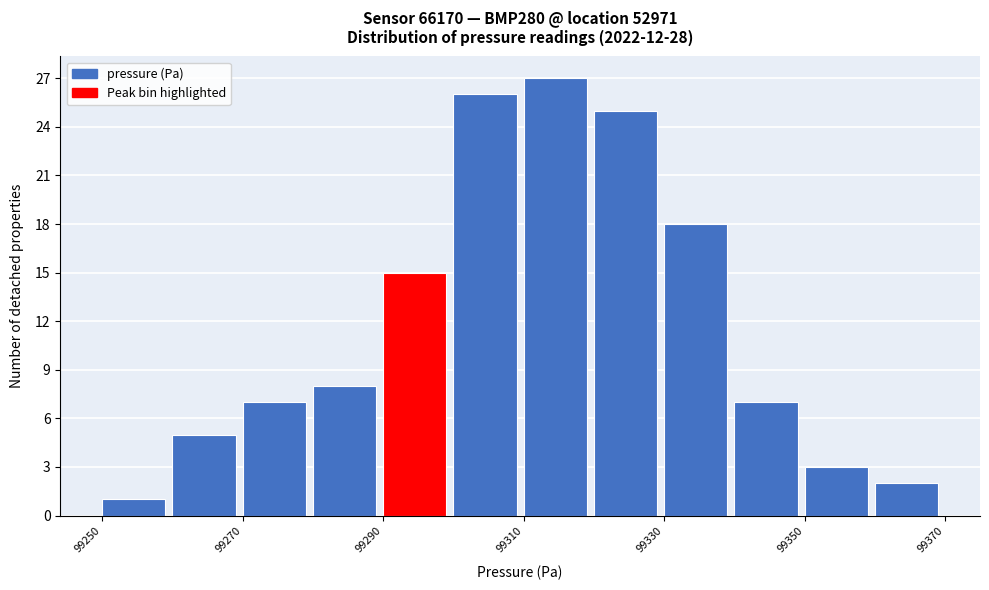

How tall is the bar that spans 99250 to 99260 on the x-axis? The values are not printed on the chart, so give them approximately, as read against the axis.

1